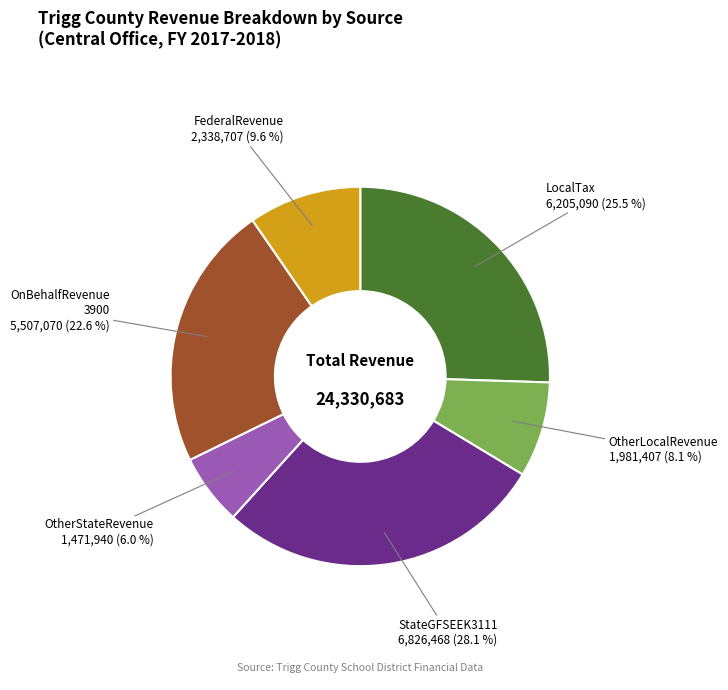

To the nearest percent, what is the average slice percentage?

17%